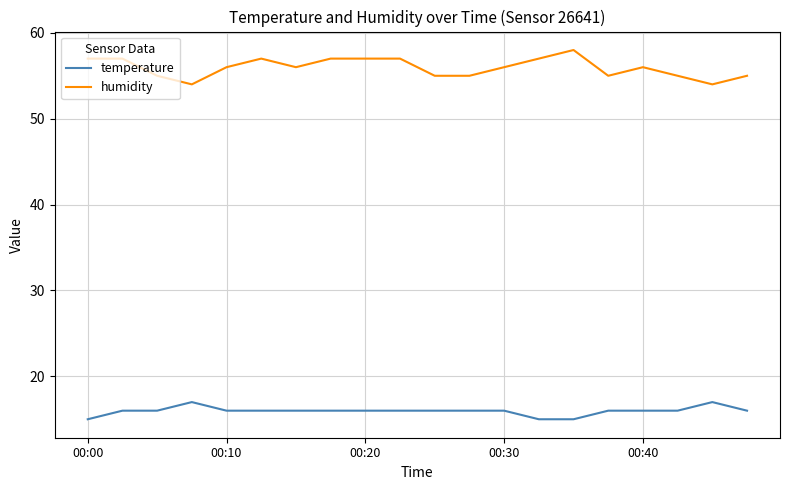

True or false: humidity has more than 0 interior local peaks.

True